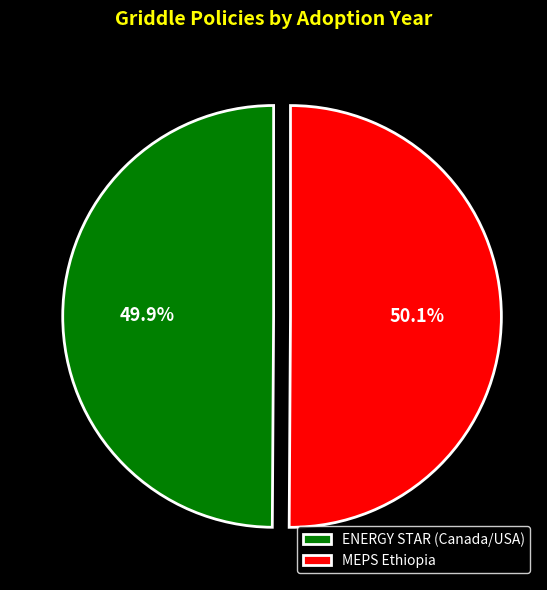

What is the ratio of the value at MEPS Ethiopia to the value at ENERGY STAR (Canada/USA)?

1.0